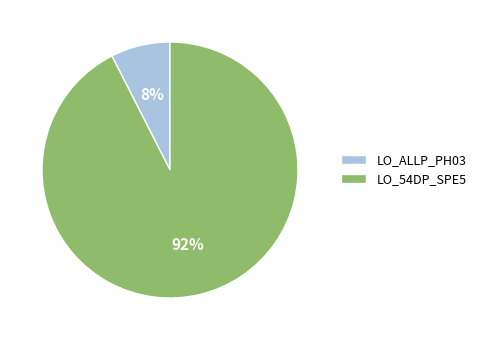

To the nearest percent, what is the average slice percentage?

50%